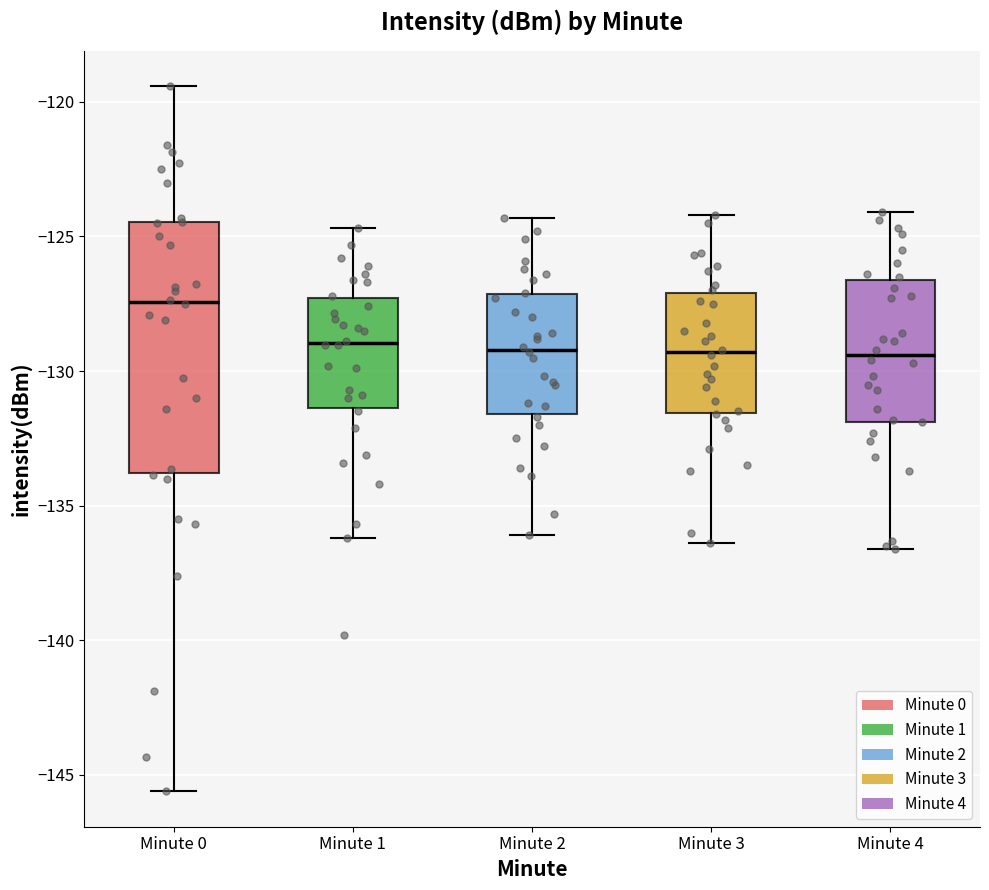

Which box has the highest median line?

Minute 0